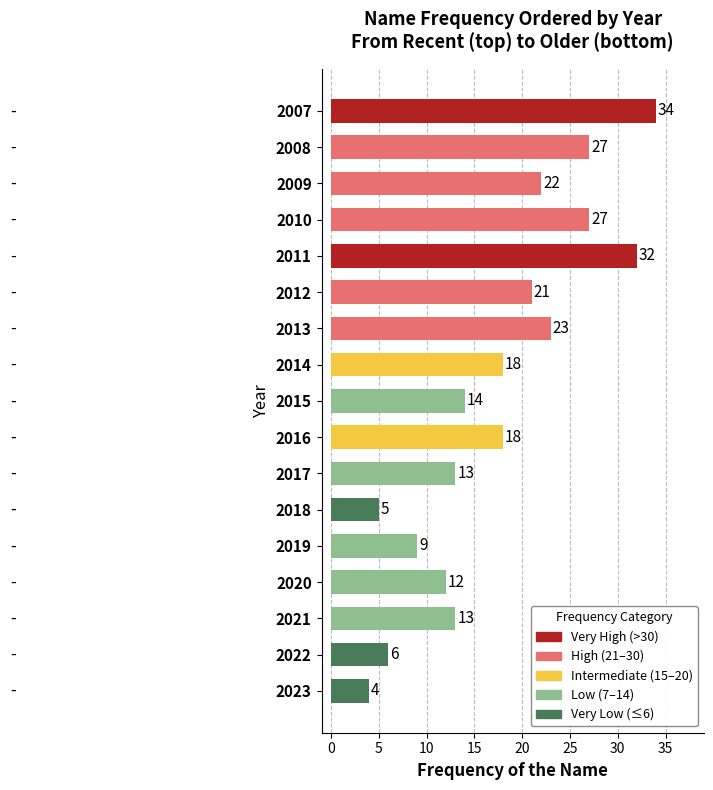

What is the change in value from 2020 to 2017?

+1